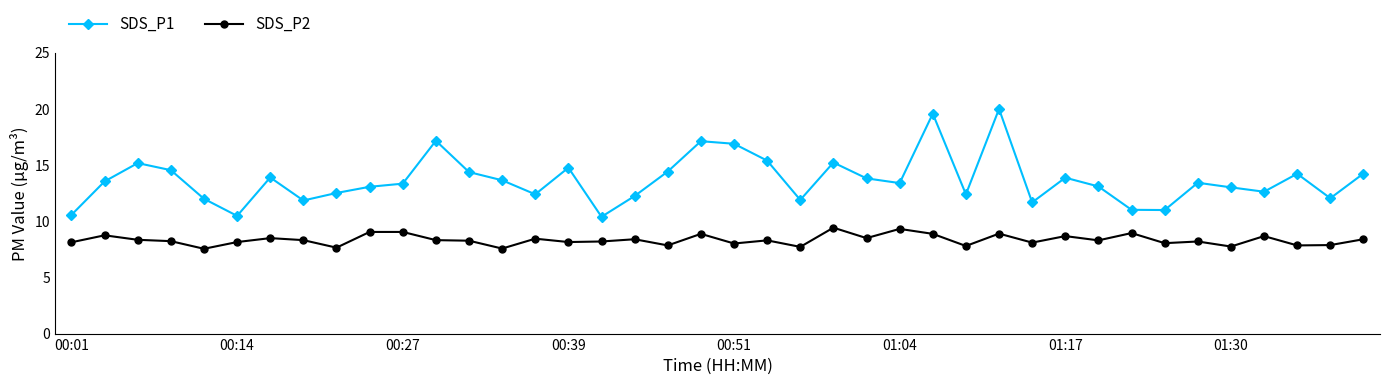

True or false: SDS_P2 and SDS_P1 intersect in this chart.

False